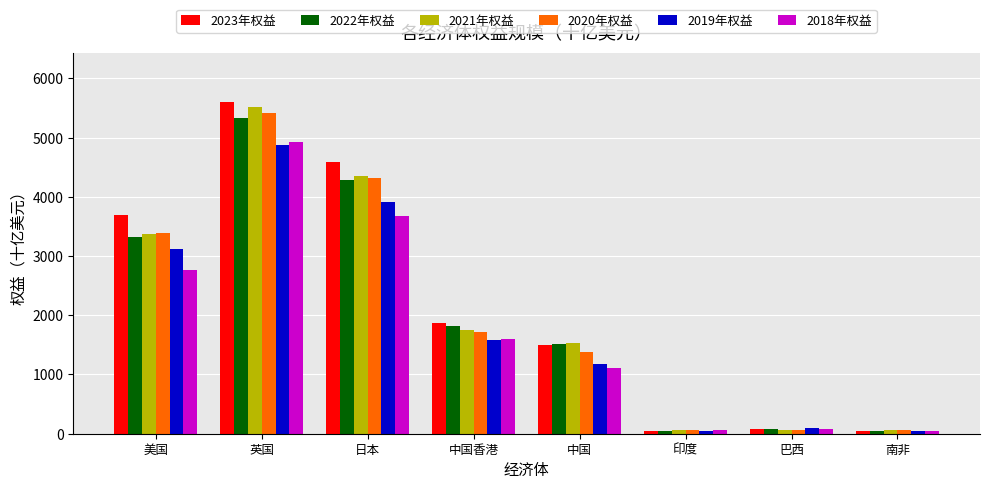

What is the difference between the highest and lowest values at 英国?

713.5